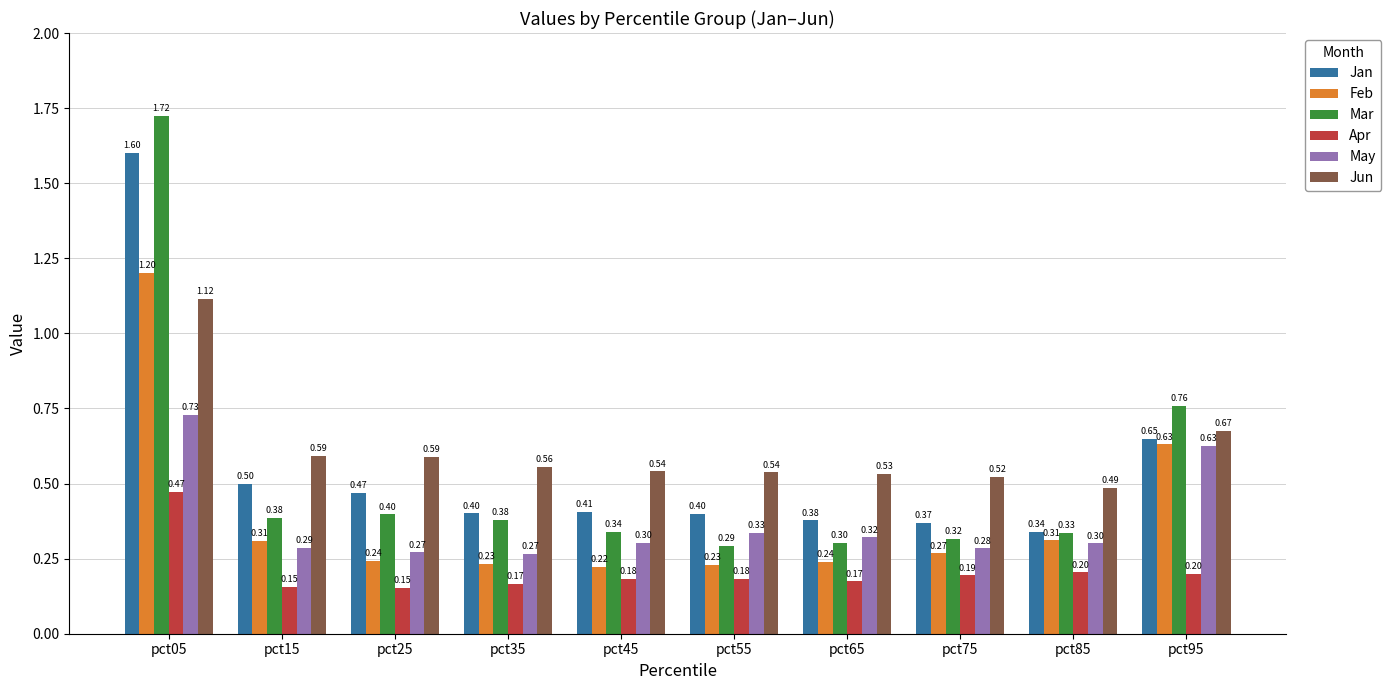

Is the value of Feb at pct15 greater than the value of Jun at pct45?

No